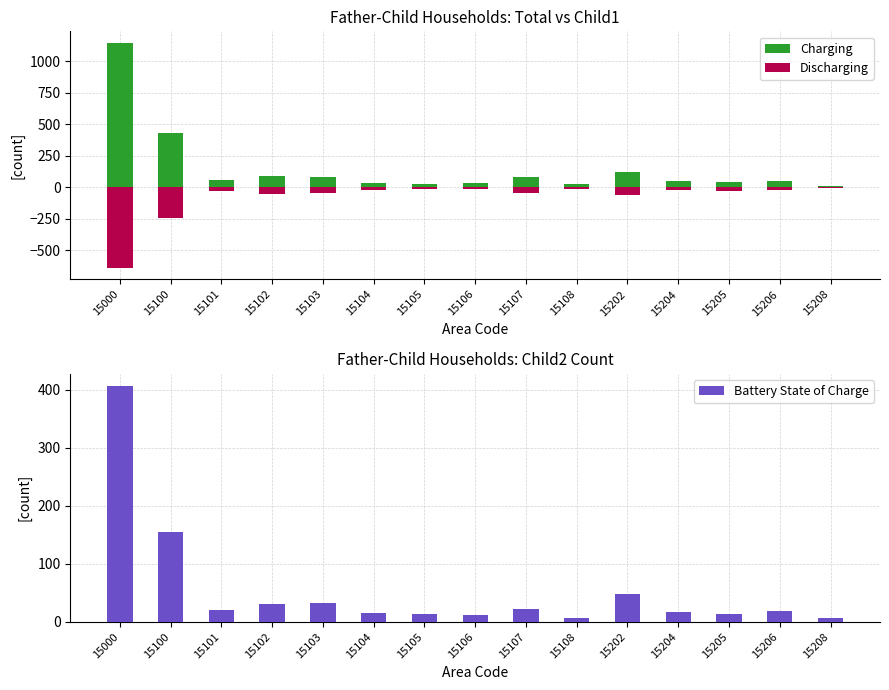

At which category is the sum across all series the highest?

15000